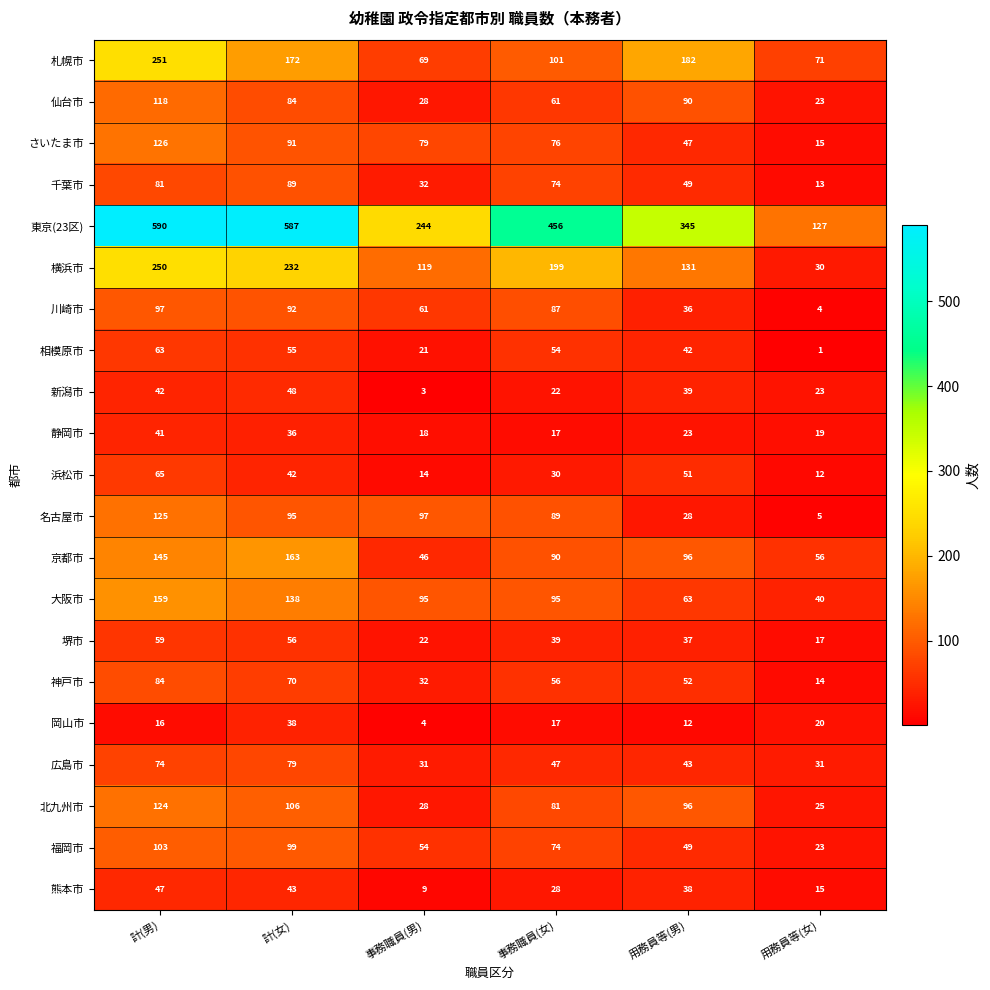

True or false: 札幌市 has a value of 251 at 計(男).

True